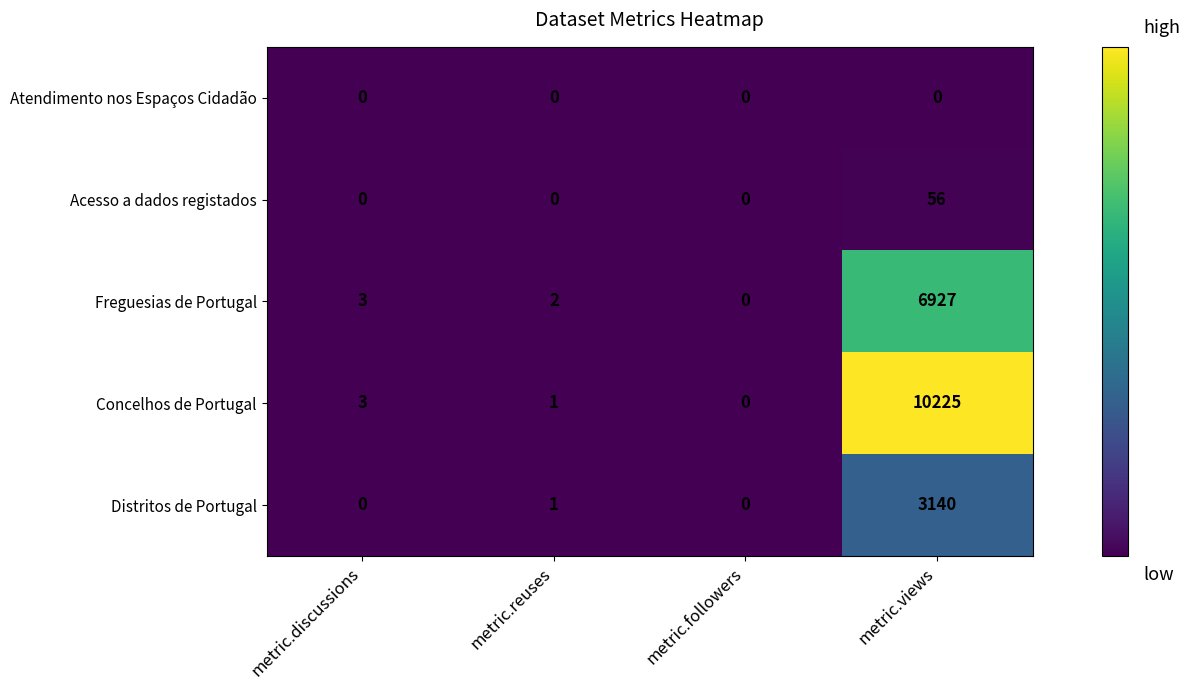

Which series has the largest total across all categories?

Concelhos de Portugal